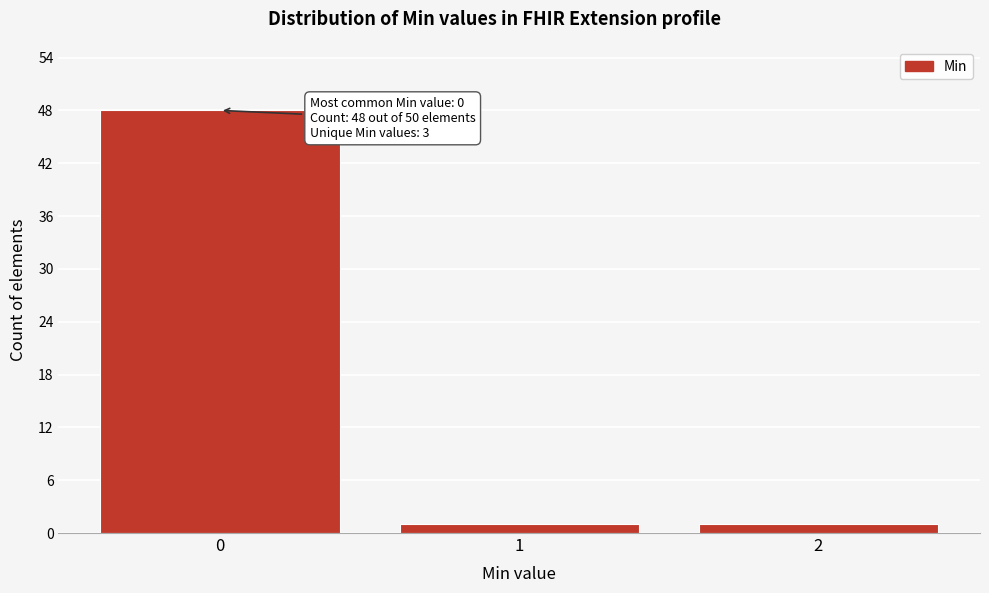

Reading left to right, transcribe all the data shown in this chart.

48	1	1